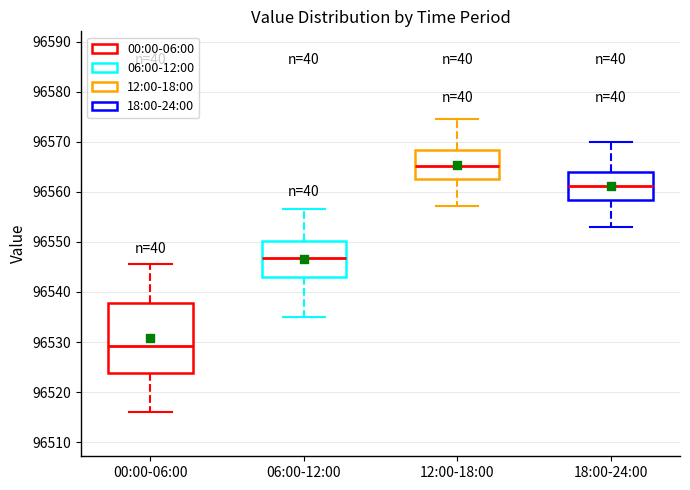

Reading left to right, read every box against the y-axis: the position of its median line, the range the box covers, and the ends of its whiskers. The values are not printed on the chart, so give them approximately, as read against the axis.

00:00-06:00: median 96529, box 96524 to 96538, whiskers 96516 to 96546
06:00-12:00: median 96547, box 96543 to 96550, whiskers 96535 to 96557
12:00-18:00: median 96565, box 96563 to 96568, whiskers 96557 to 96575
18:00-24:00: median 96561, box 96558 to 96564, whiskers 96553 to 96570